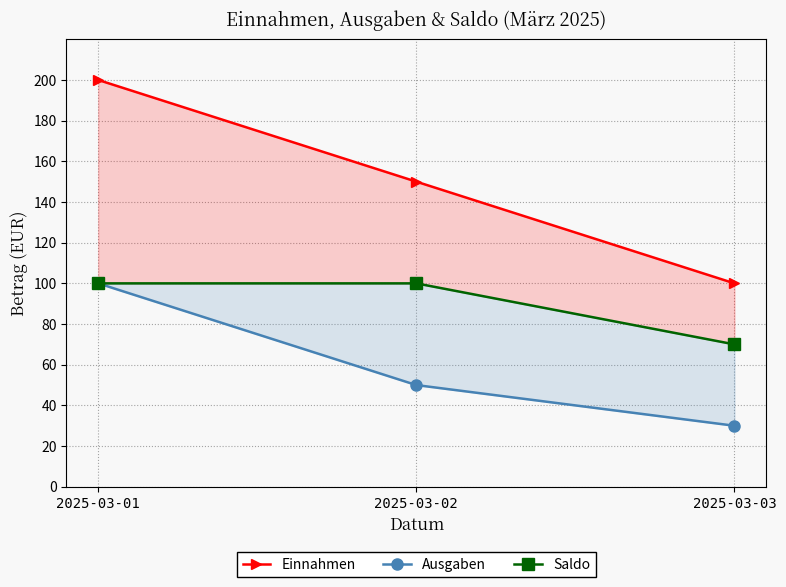

Is the value of Saldo at 2025-03-03 greater than the value of Ausgaben at 2025-03-01?

No